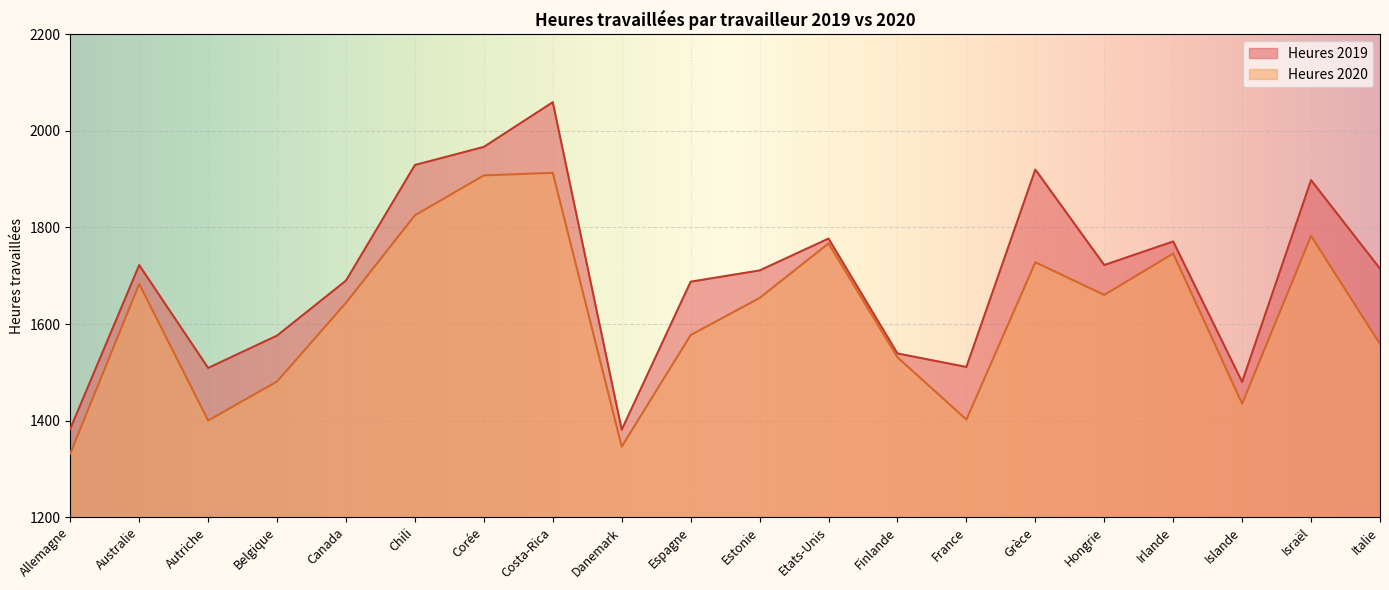

Reading right to left, transcribe all the data shown in this chart.

Heures 2019: Italie=1714.7	Israël=1898.1	Islande=1480.0	Irlande=1771.0	Hongrie=1722.2	Grèce=1920.0	France=1511.0	Finlande=1539.0	Etats-Unis=1777.0	Estonie=1711.0	Espagne=1687.7	Danemark=1381.0	Costa-Rica=2059.6	Corée=1967.0	Chili=1929.5	Canada=1690.0	Belgique=1576.0	Autriche=1509.0	Australie=1722.0	Allemagne=1382.8
Heures 2020: Italie=1558.7	Israël=1782.5	Islande=1435.0	Irlande=1746.0	Hongrie=1660.3	Grèce=1728.0	France=1402.0	Finlande=1531.0	Etats-Unis=1767.0	Estonie=1654.0	Espagne=1577.2	Danemark=1346.0	Costa-Rica=1913.2	Corée=1908.0	Chili=1825.3	Canada=1644.0	Belgique=1481.0	Autriche=1400.0	Australie=1683.0	Allemagne=1331.7